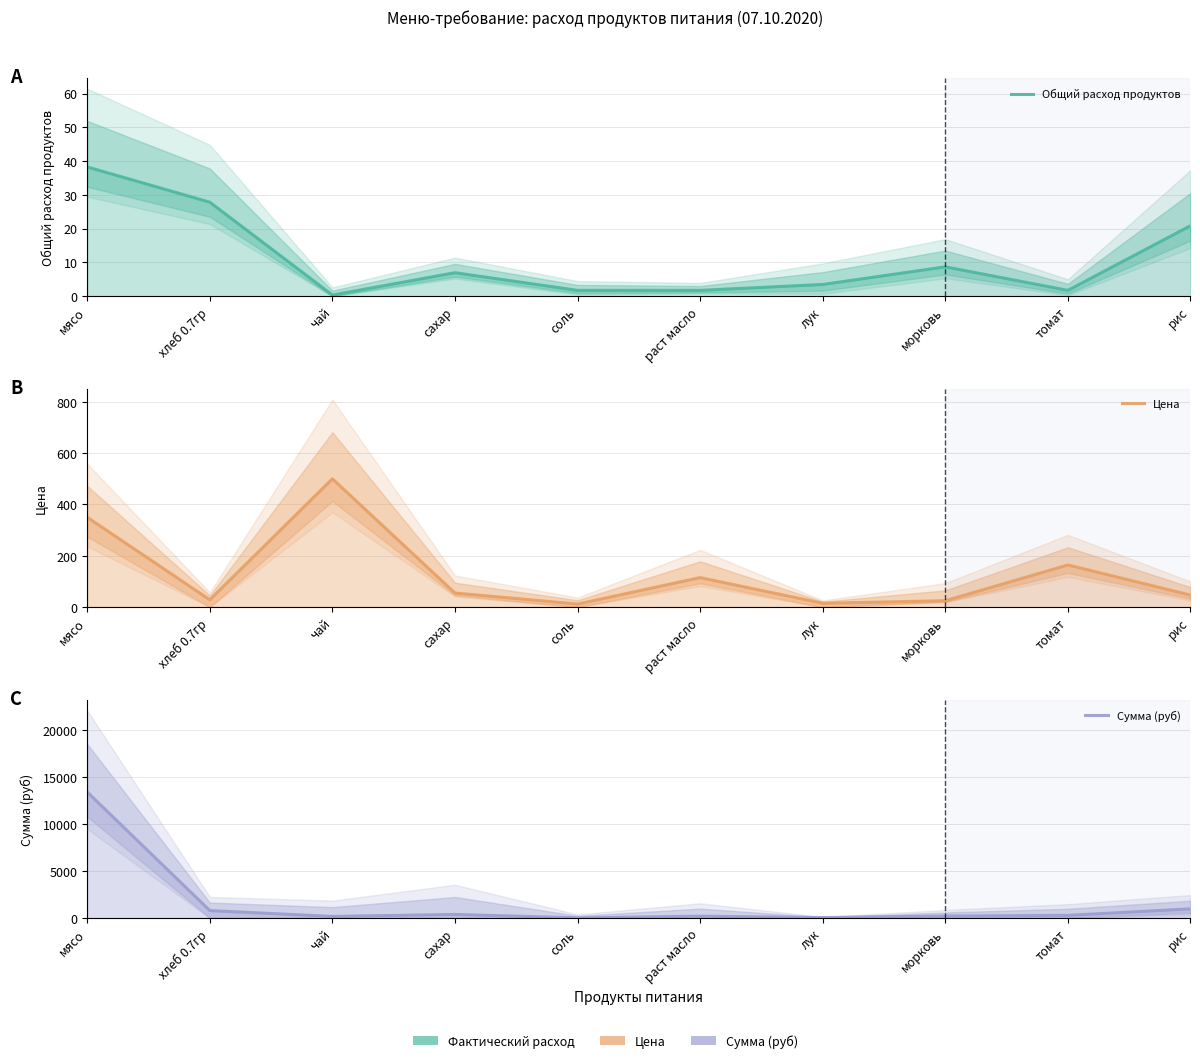

What is the value of the Сумма (руб) point at the 8th from the left?

217.5